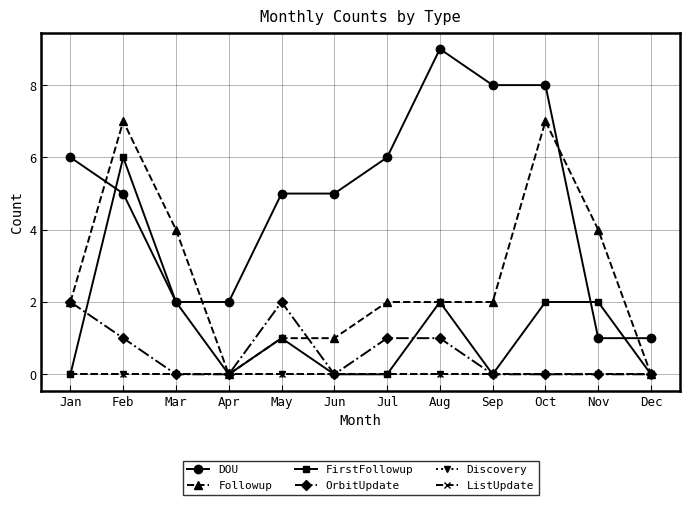

Reading left to right, list all the values displayed in this chart.

DOU: 6	5	2	2	5	5	6	9	8	8	1	1
Followup: 2	7	4	0	1	1	2	2	2	7	4	0
FirstFollowup: 0	6	2	0	1	0	0	2	0	2	2	0
OrbitUpdate: 2	1	0	0	2	0	1	1	0	0	0	0
Discovery: 0	0	0	0	0	0	0	0	0	0	0	0
ListUpdate: 0	0	0	0	0	0	0	0	0	0	0	0